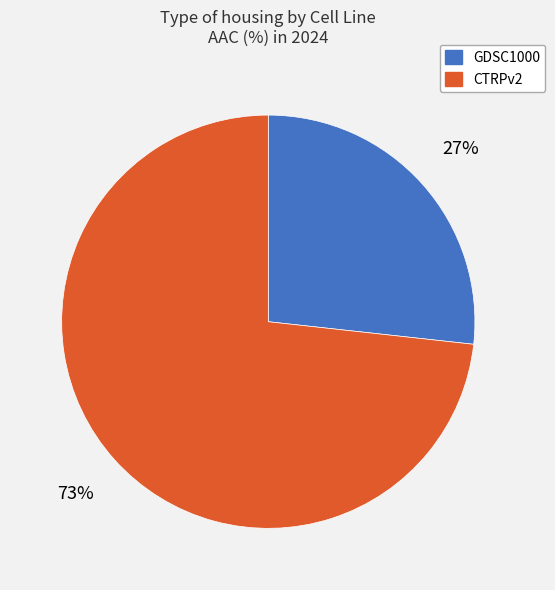

Count the number of slices in the pie.

2